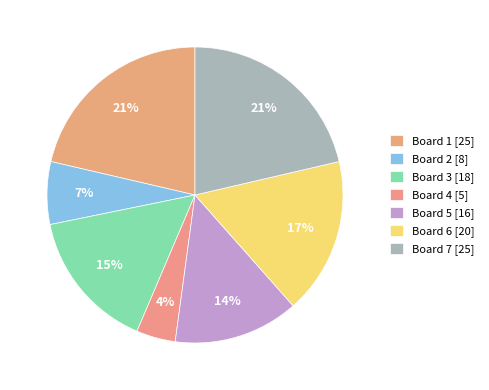

What percentage do Board 5 and Board 7 together represent?

35.0%